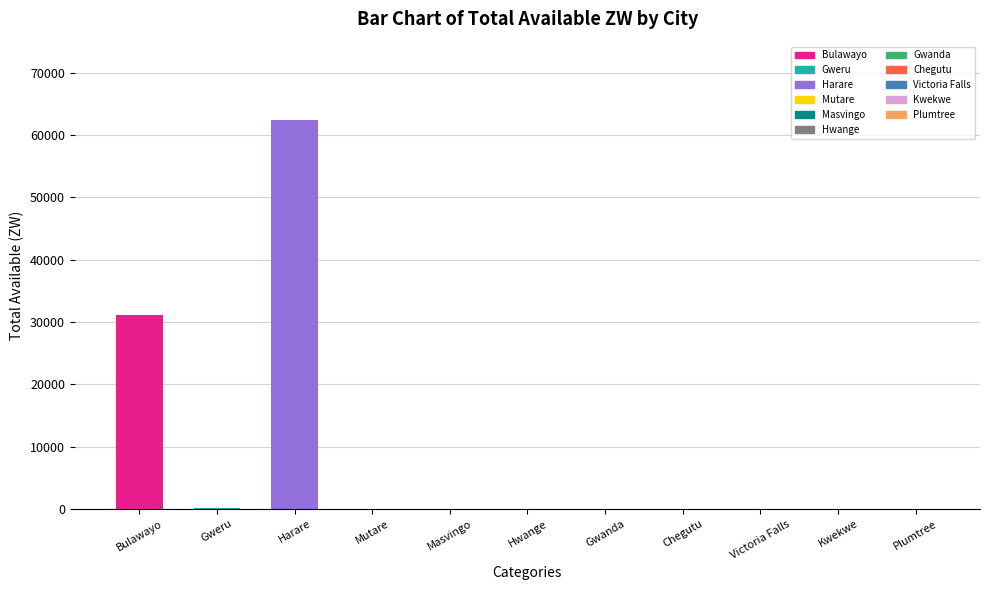

True or false: the data shows -42850.1 at Hwange.

False